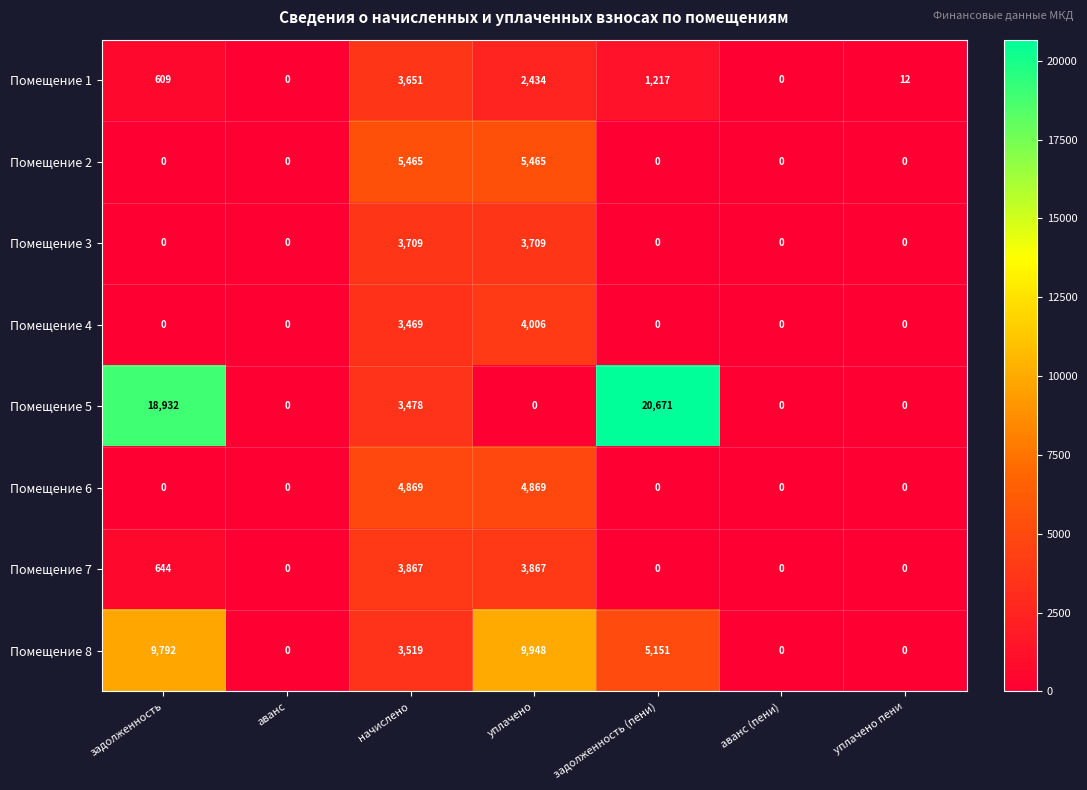

How many data points in Помещение 3 are above 0?

2